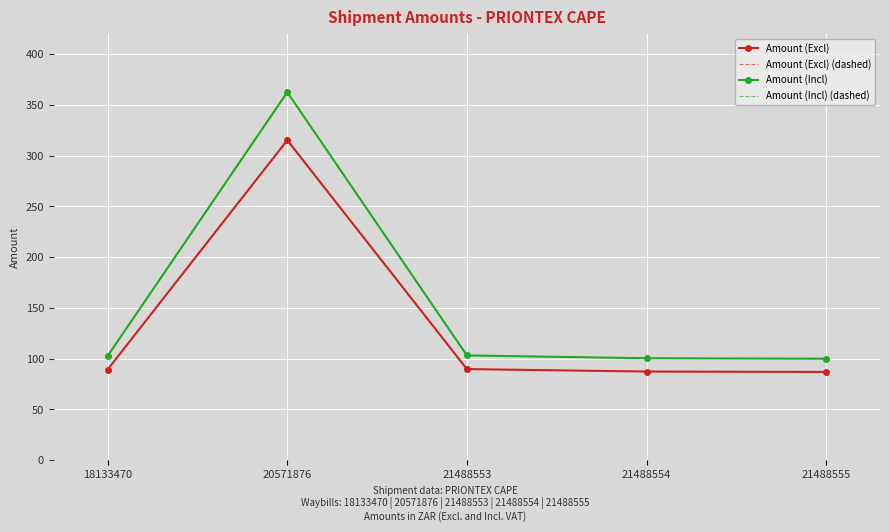

List the series in order of their peak value, highest first.

Amount (Incl), Amount (Incl) (dashed), Amount (Excl), Amount (Excl) (dashed)